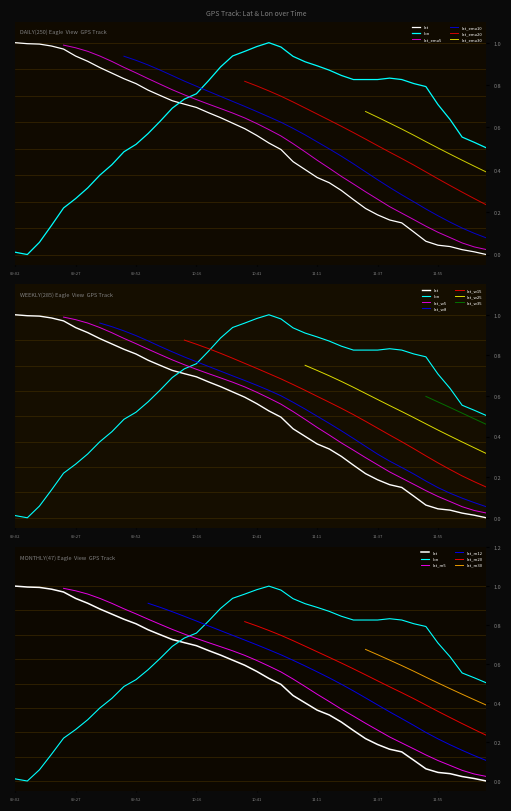

At how many categories does at least one series exceed 0?

40